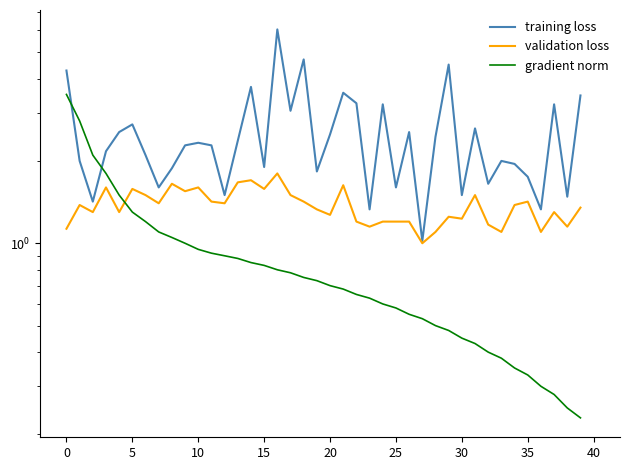

The value of gradient norm at 28 is 0.5. True or false?

True